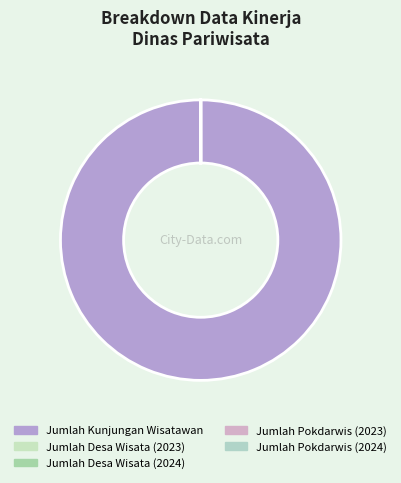

How much of the chart is everything except Jumlah Desa Wisata (2024)?

100.0%